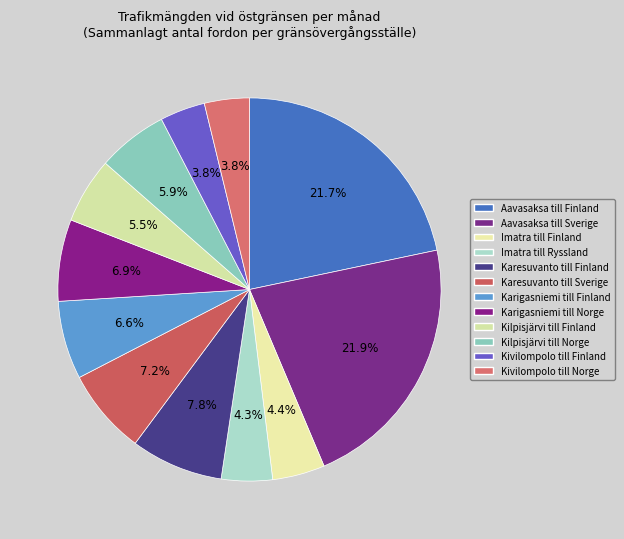

To the nearest percent, what percentage of the pie is Karesuvanto till Finland?

8%